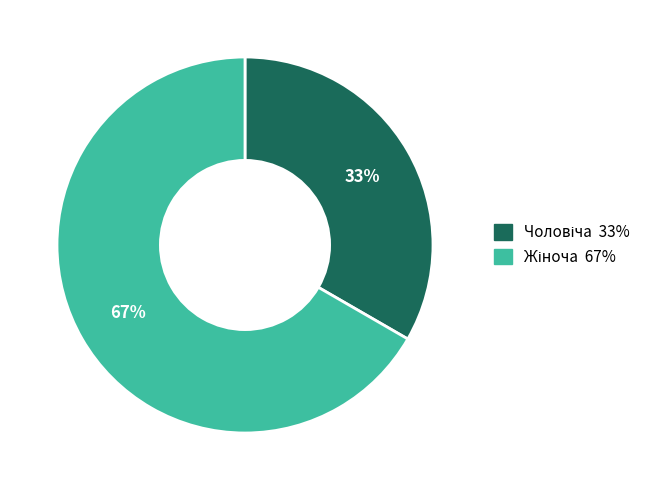

Does any single category account for the majority?

Yes